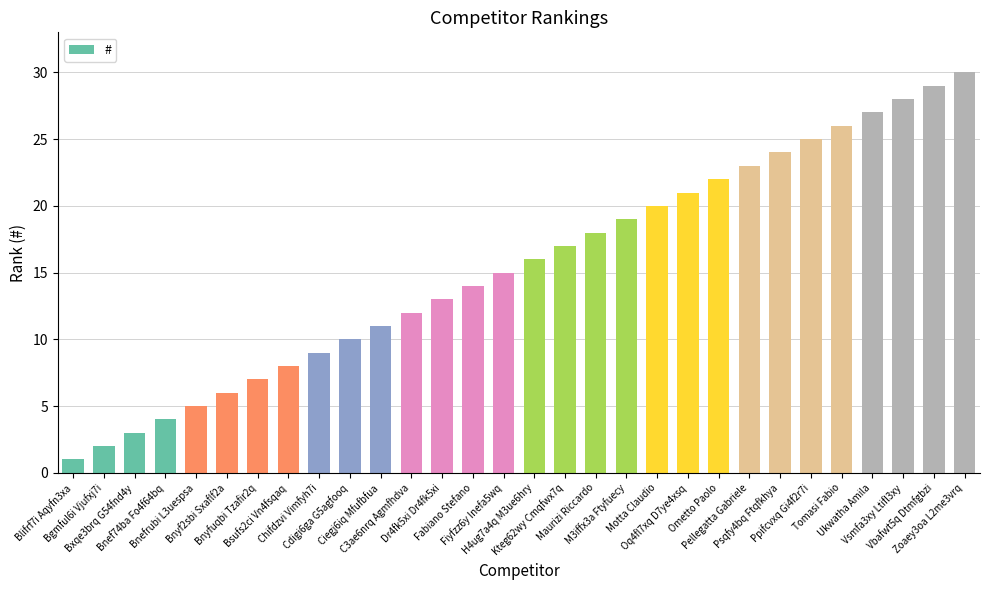

The chart shows a value of 7 at Oq4fl7xq D7ye4xsq. True or false?

False